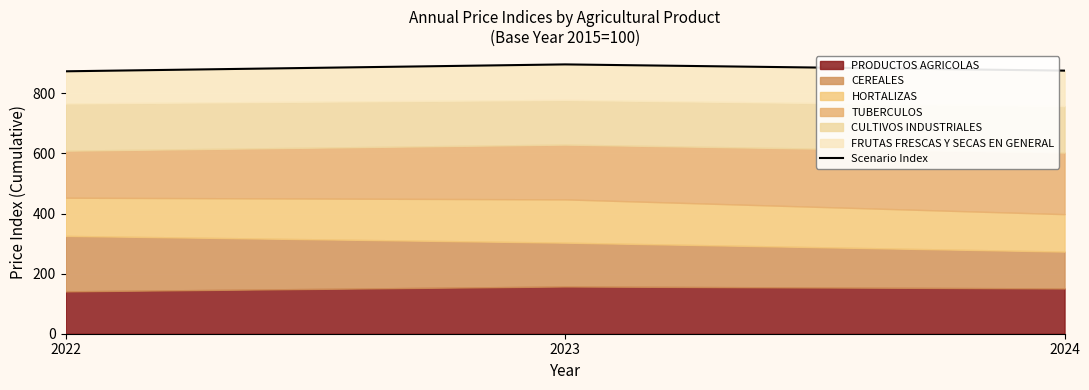

What is the sum of the values at 2023 and 2022?

1770.2